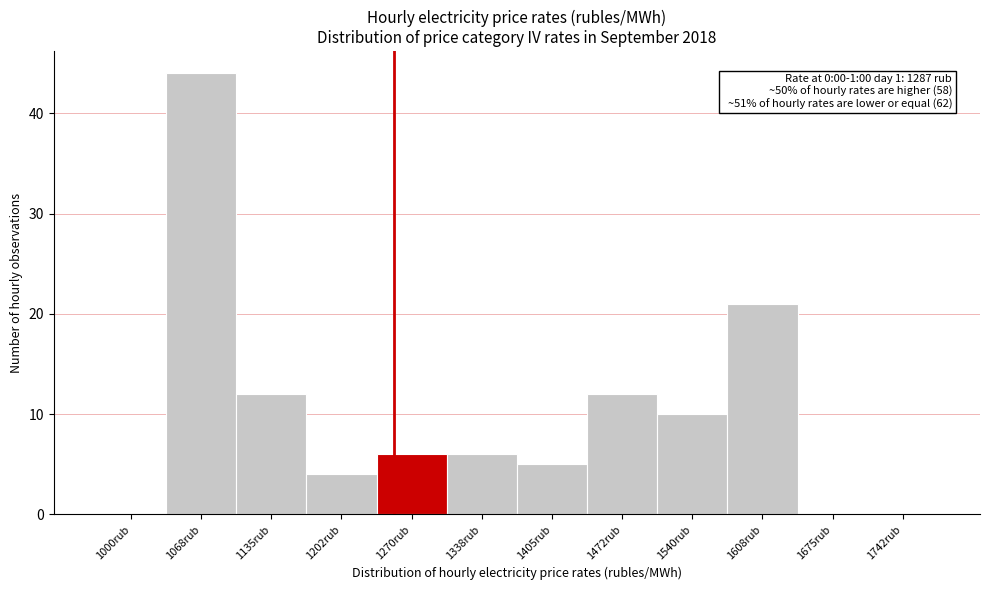

Reading right to left, list all the values displayed in this chart.

1742rub=0	1675rub=0	1608rub=21	1540rub=10	1472rub=12	1405rub=5	1338rub=6	1270rub=6	1202rub=4	1135rub=12	1068rub=44	1000rub=0